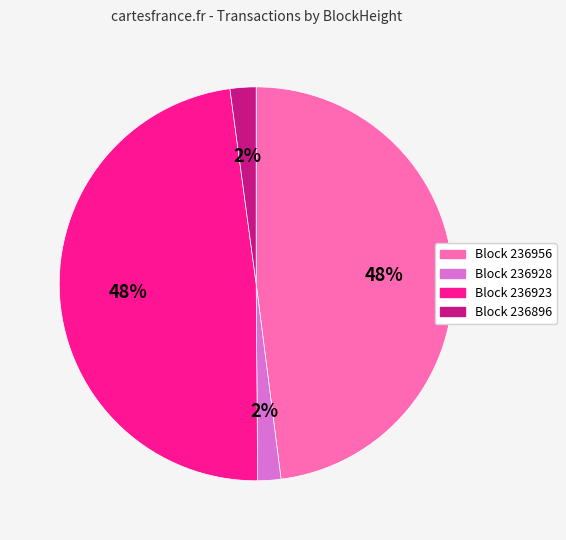

To the nearest percent, what is the average slice percentage?

25%